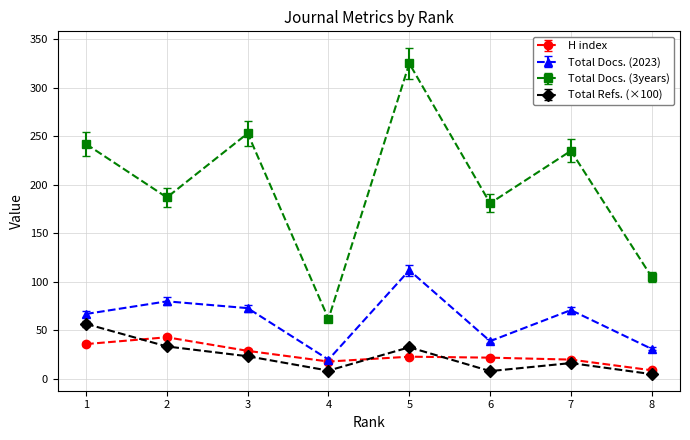

Where is the first local minimum for Total Docs. (3years)?

2